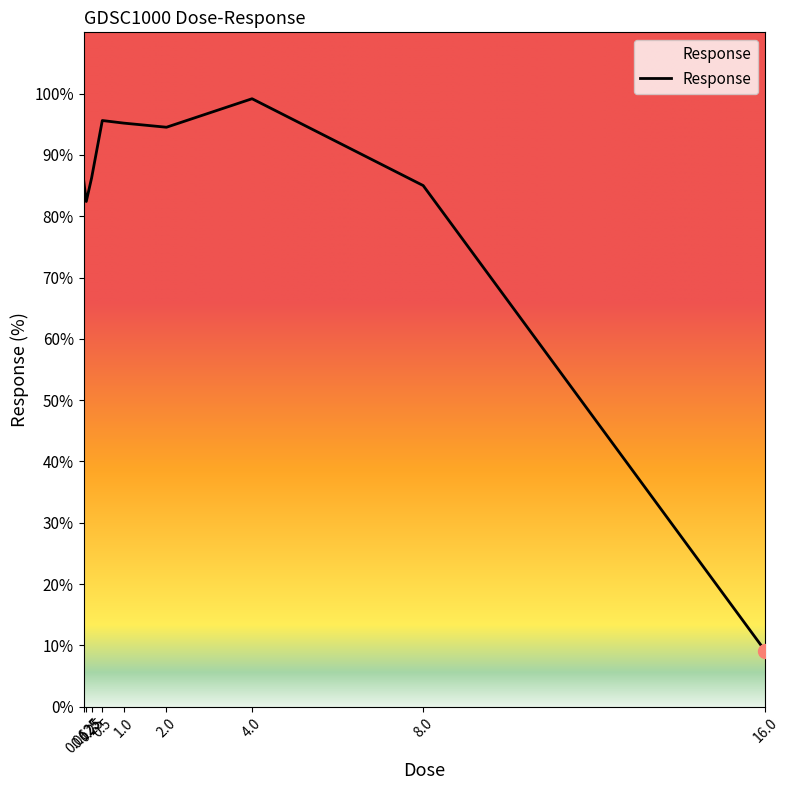

What is the greatest value displayed?

99.2